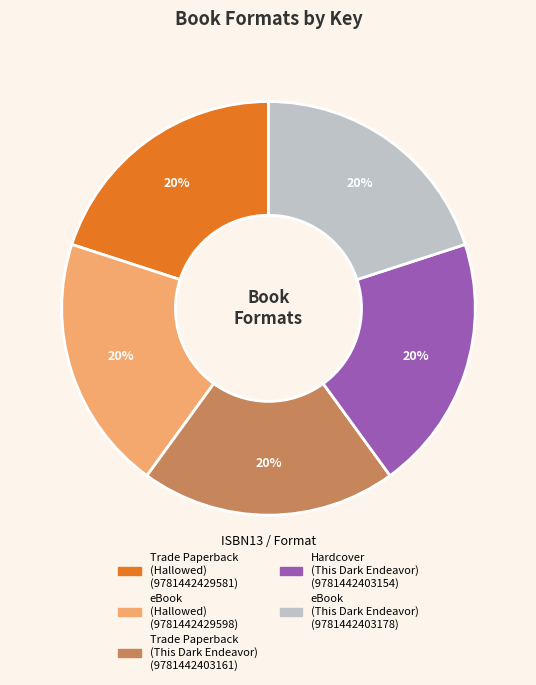

To the nearest percent, what is the average slice percentage?

20%